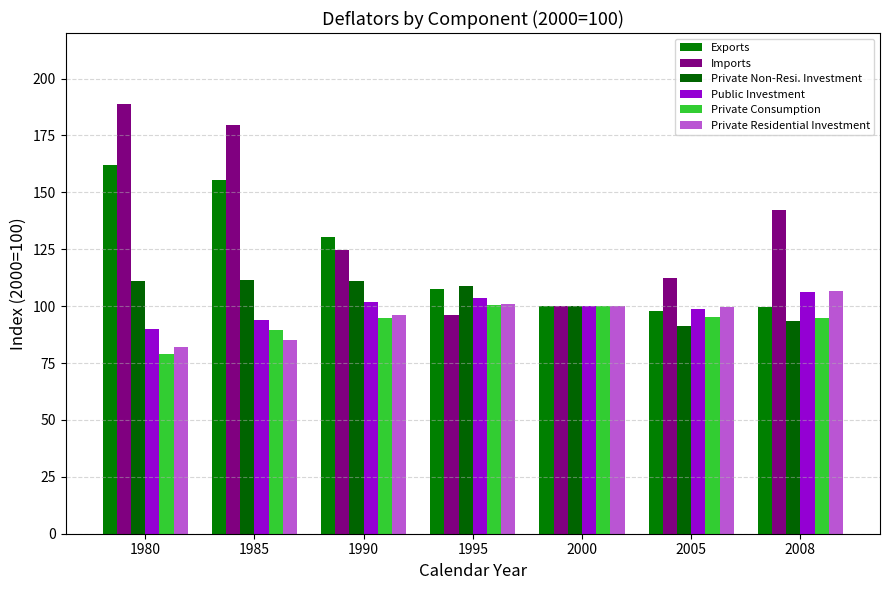

Rank the categories by Imports value from lowest to highest.

1995, 2000, 2005, 1990, 2008, 1985, 1980